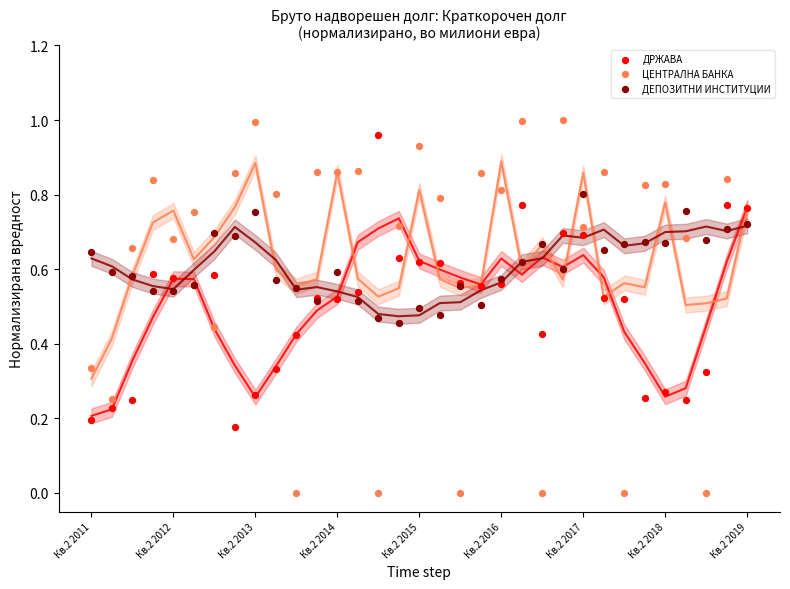

Which series contains the highest Y value?

ЦЕНТРАЛНА БАНКА